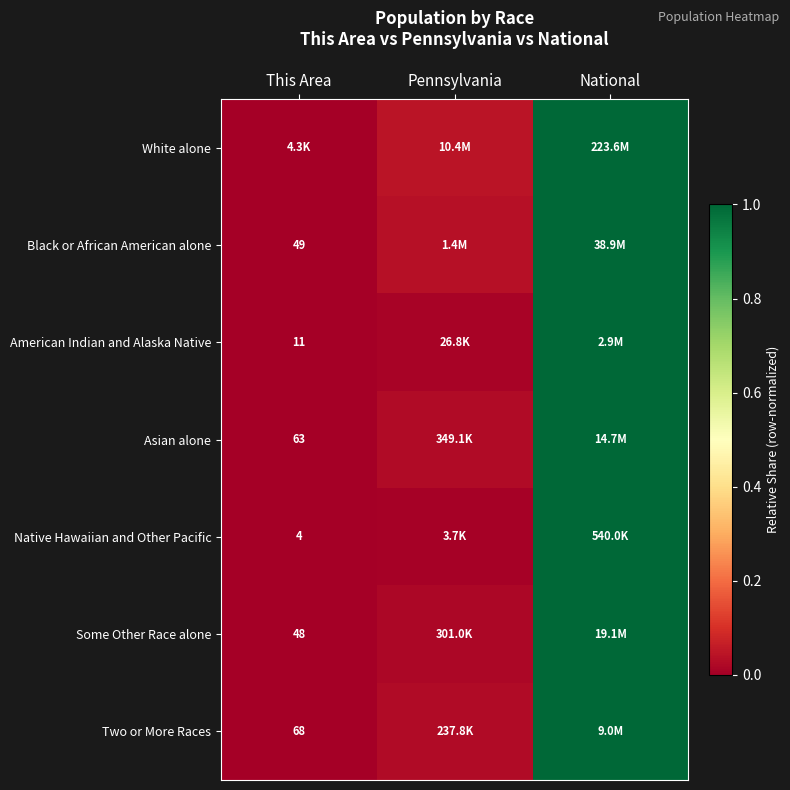

Is it true that Black or African American alone equals 1.0 at National?

True